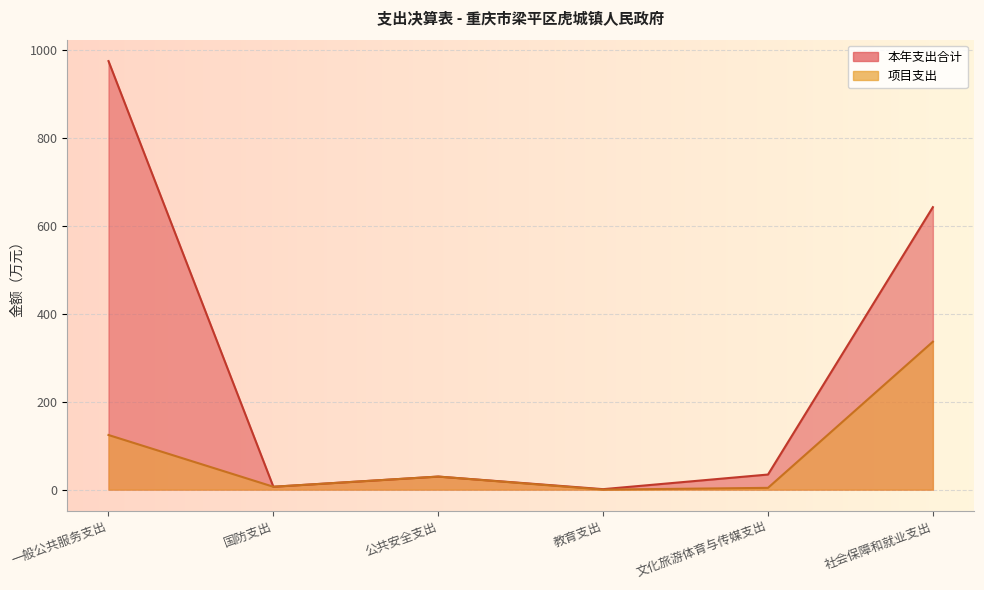

Which series has the largest total across all categories?

本年支出合计